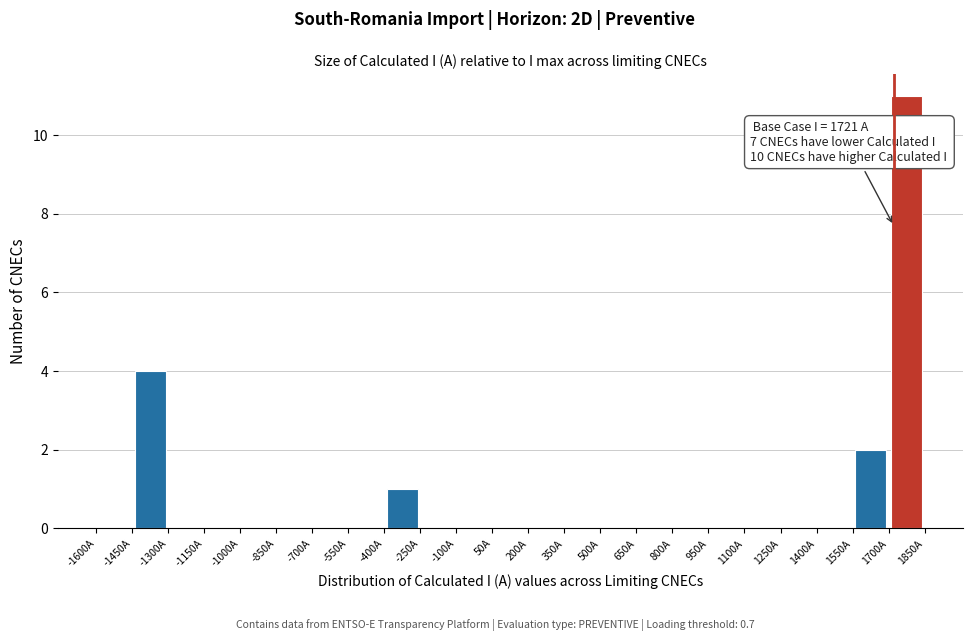

Over which range of the x-axis is the bar tallest?

1700 to 1850